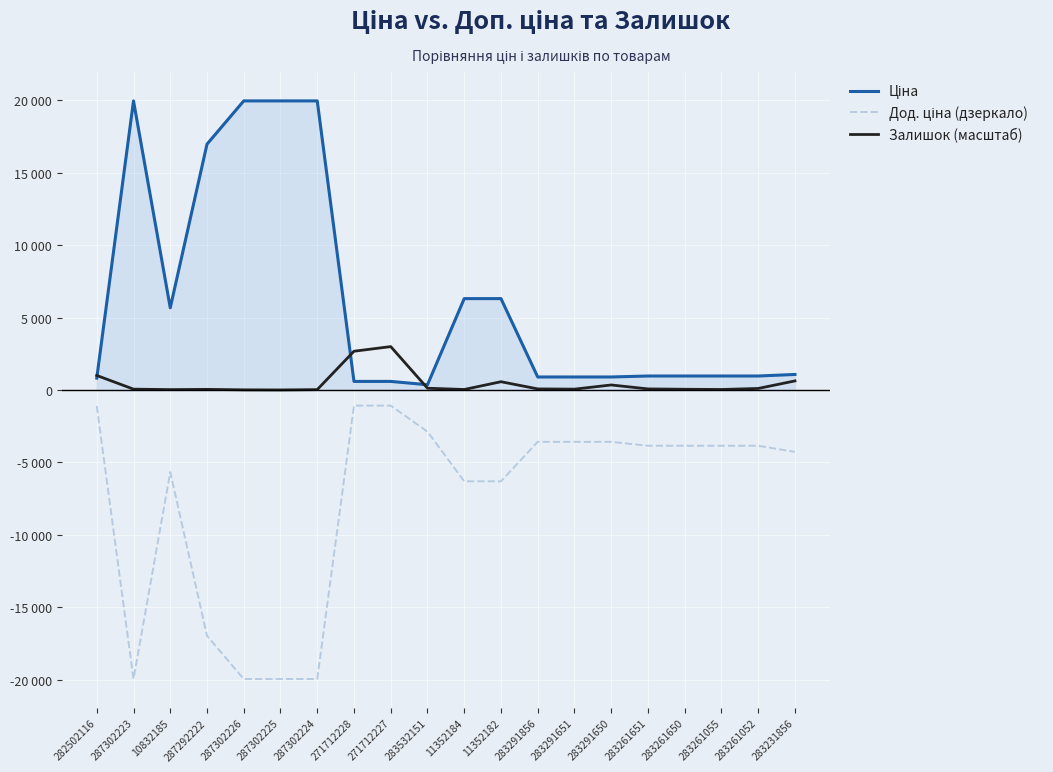

Between 287302223 and 283231856, which series saw the biggest shift?

Ціна